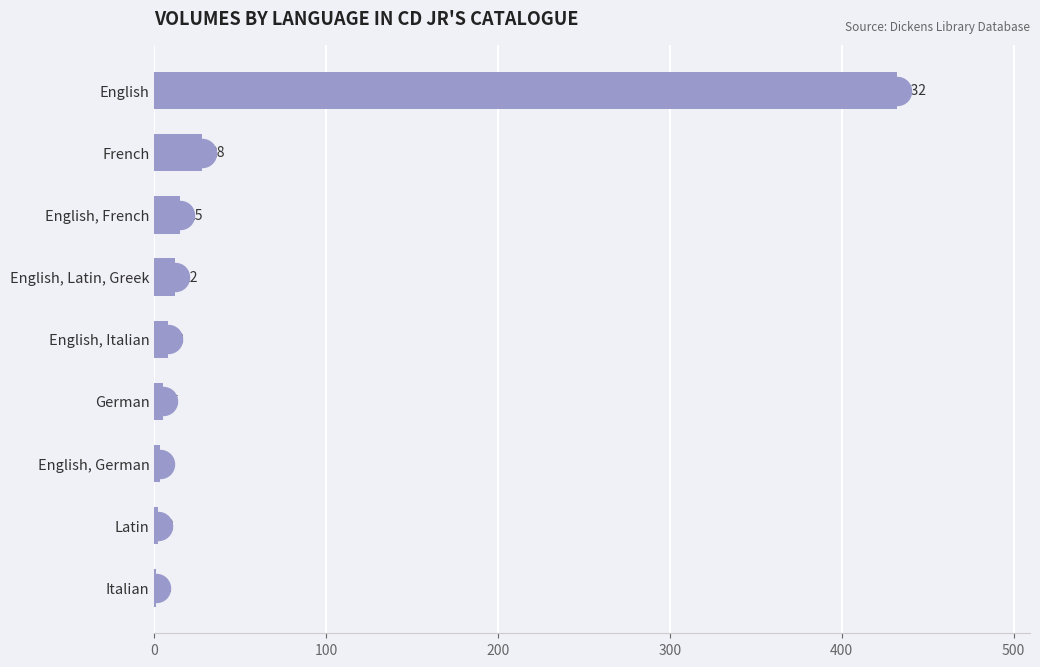

How many data points does each series have?

9